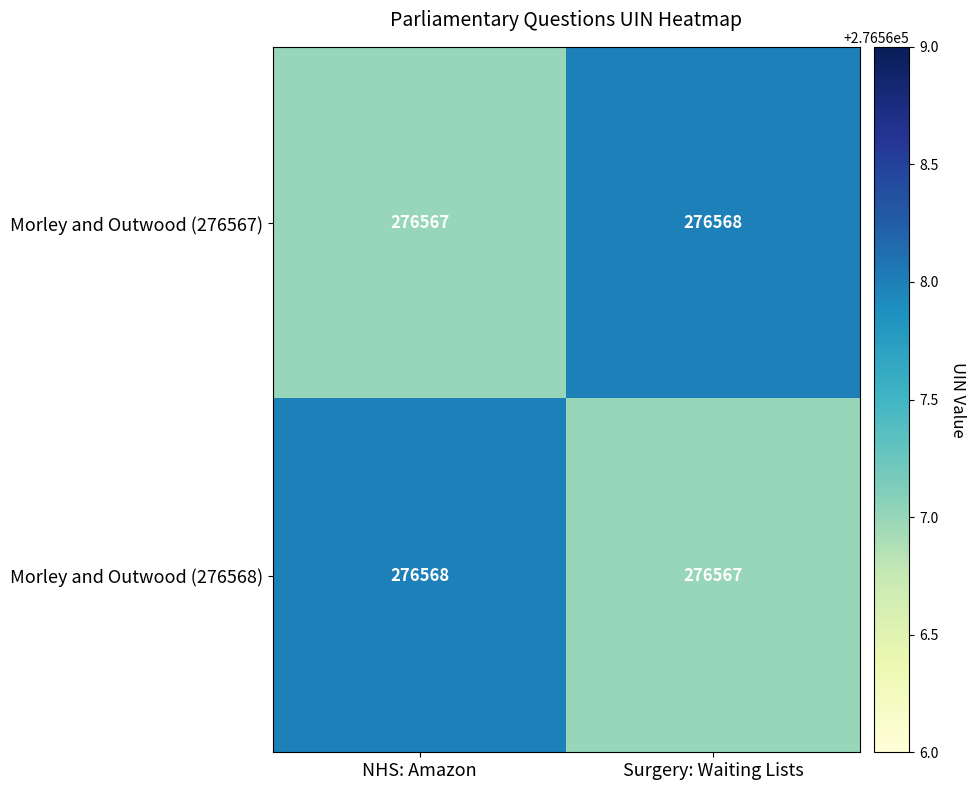

What is the average value of the Morley and Outwood (276568) series?

276568